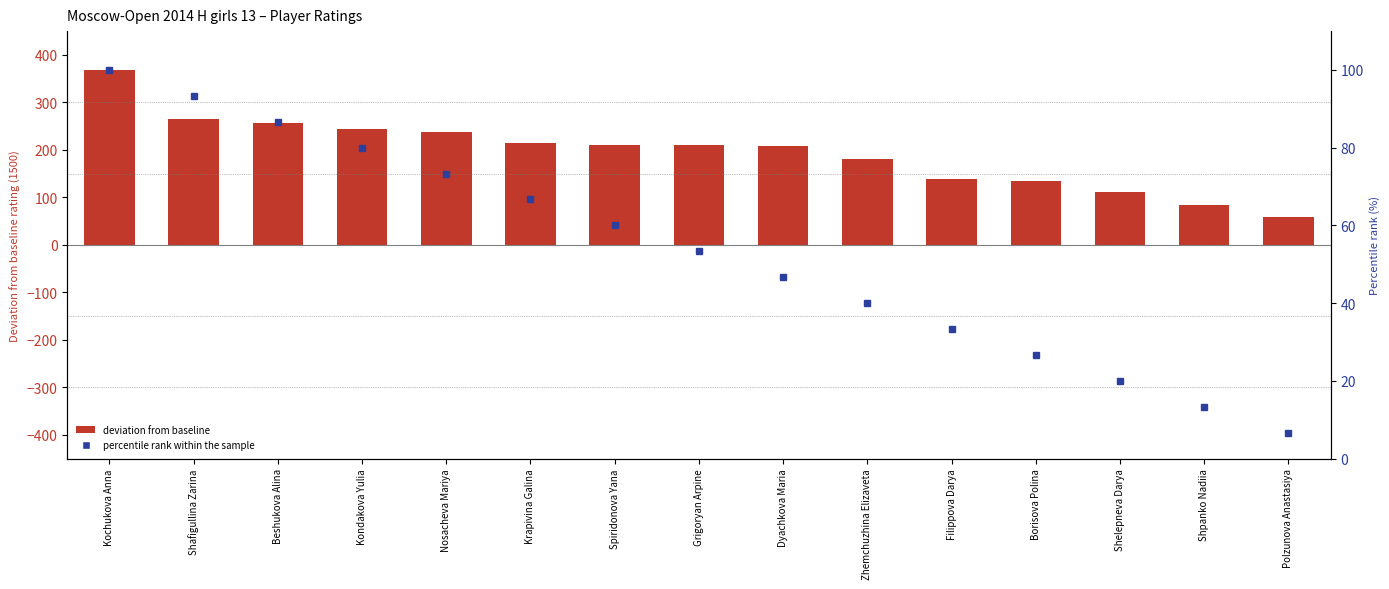

What is the average value of the percentile rank within the sample series?

53.3